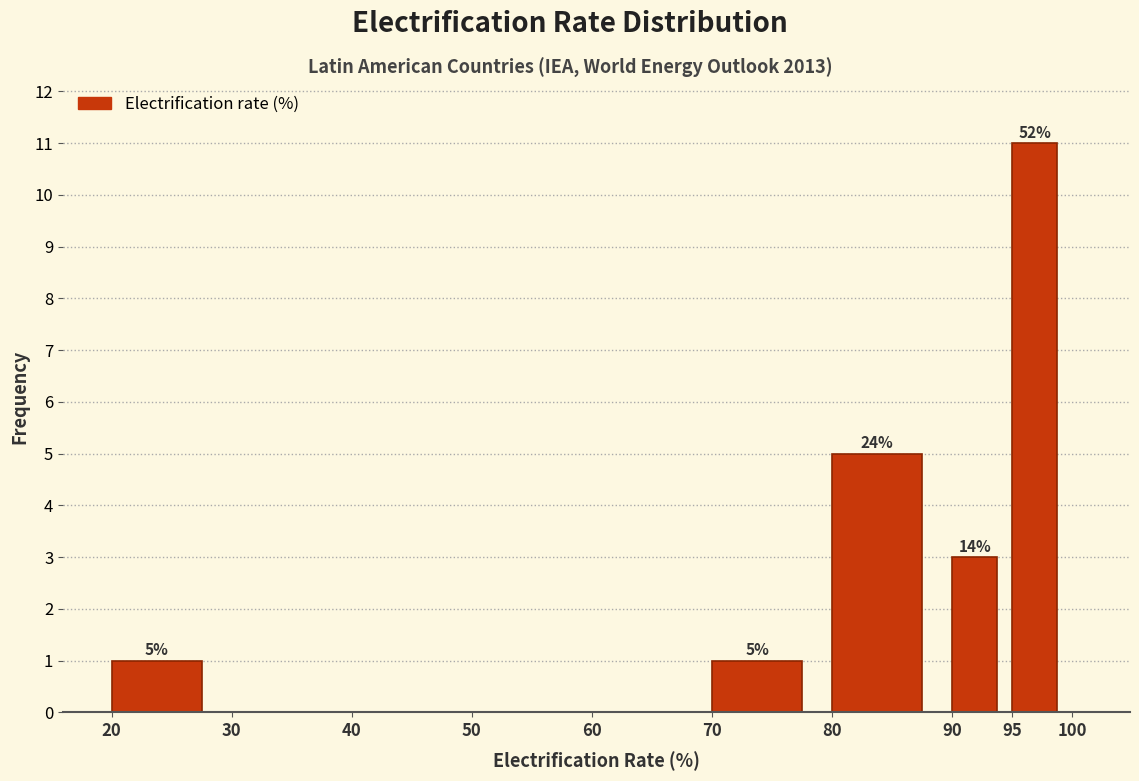

Around what value on the x-axis is the tallest bar? Give the approximate position of its centre, as read against the axis.

97.0